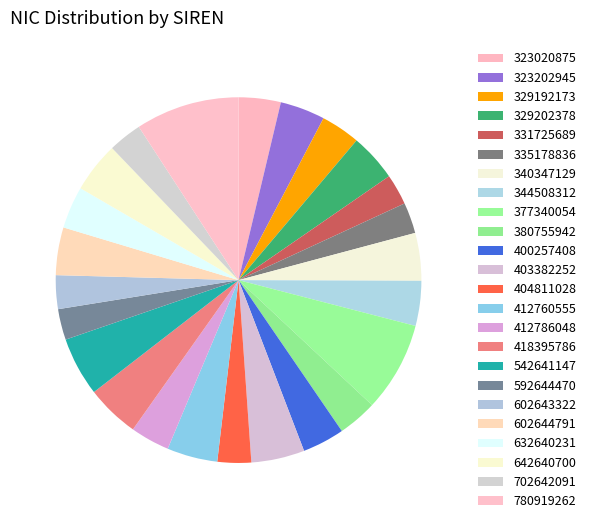

How many segments does this pie chart have?

24